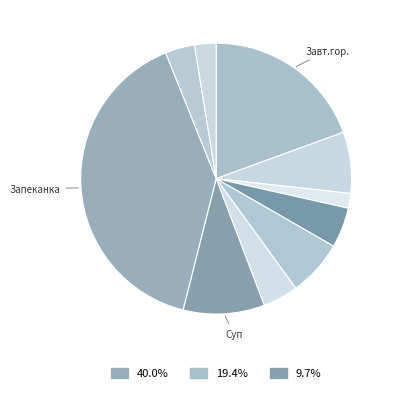

How many segments does this pie chart have?

10